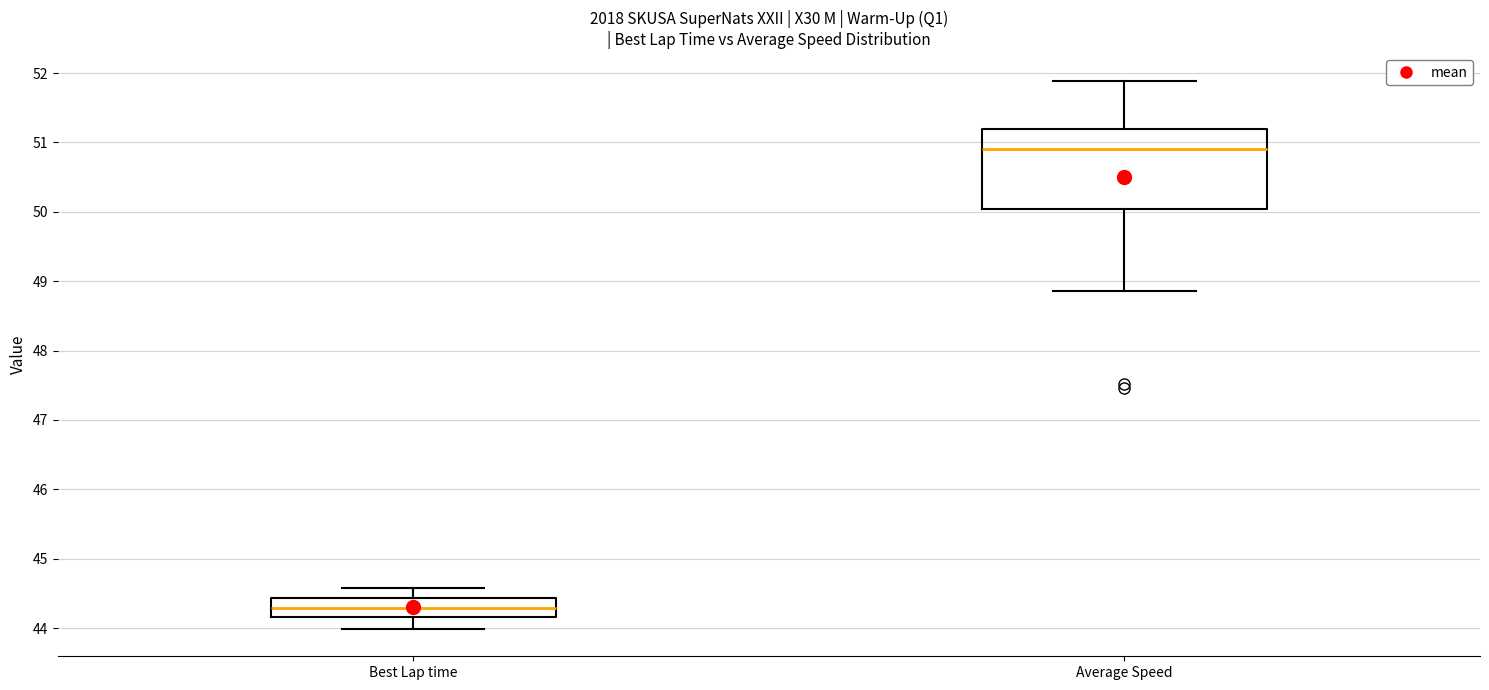

Which box's median line is the lowest?

Best Lap time